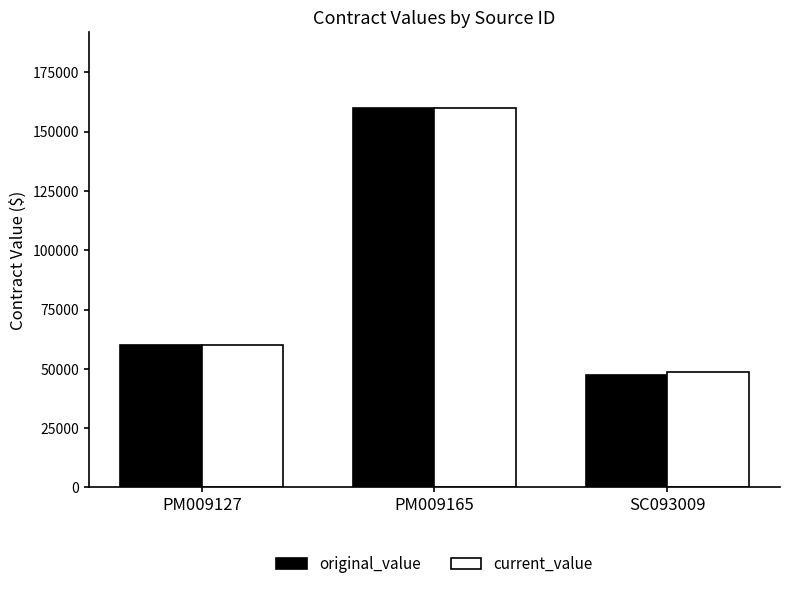

How many data points in current_value are less than 59973?

1